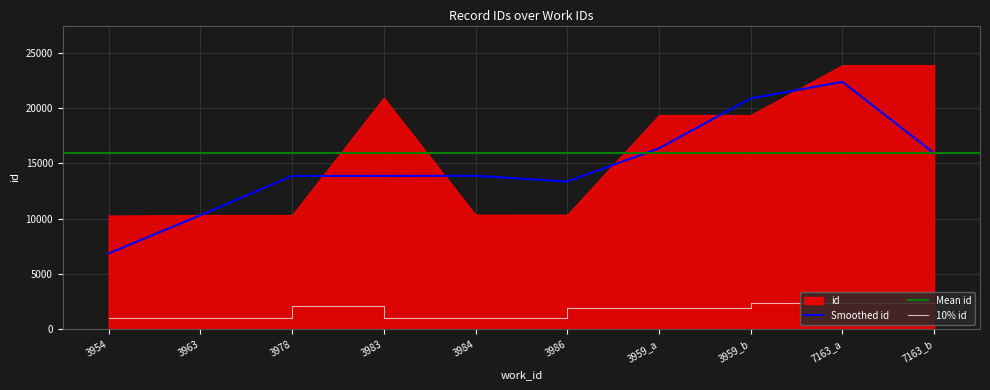

Approximately how many times larger is the value at 7163_b compared to 3954?

2.3